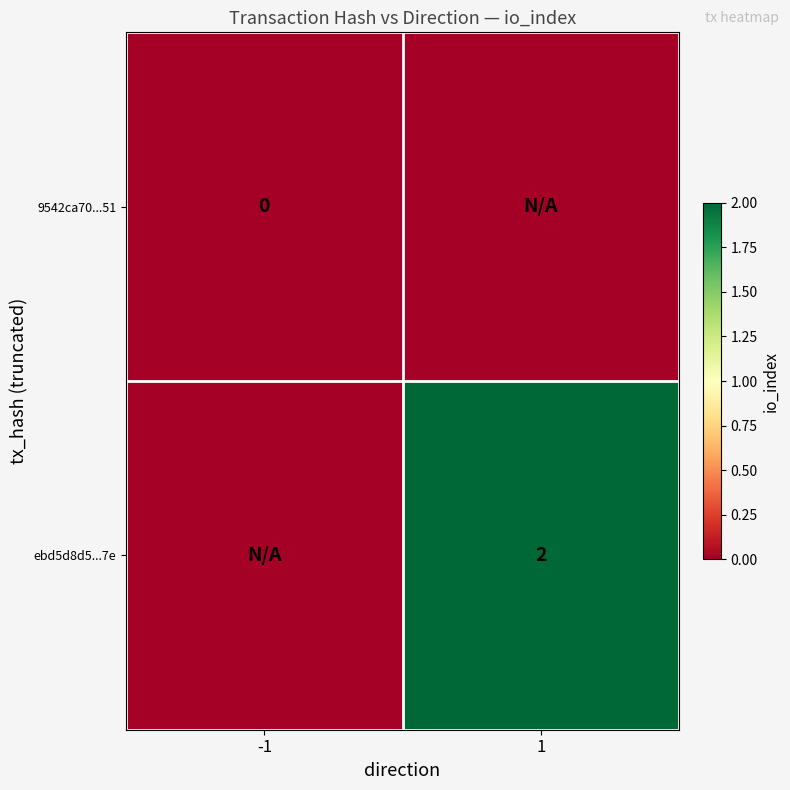

At which category does the chart reach its minimum across all series?

-1